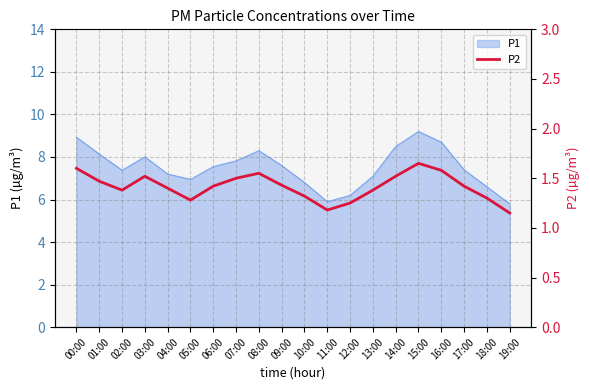

What is the ratio of the value at 14:00 to the value at 16:00?

1.0